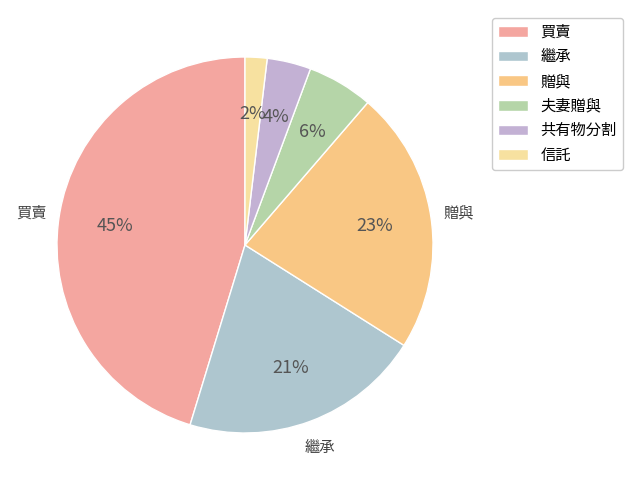

How many segments does this pie chart have?

6